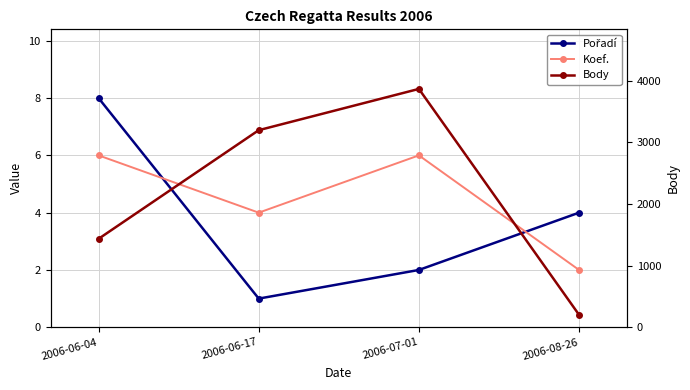

How many values in the Body series are below 3200?

2